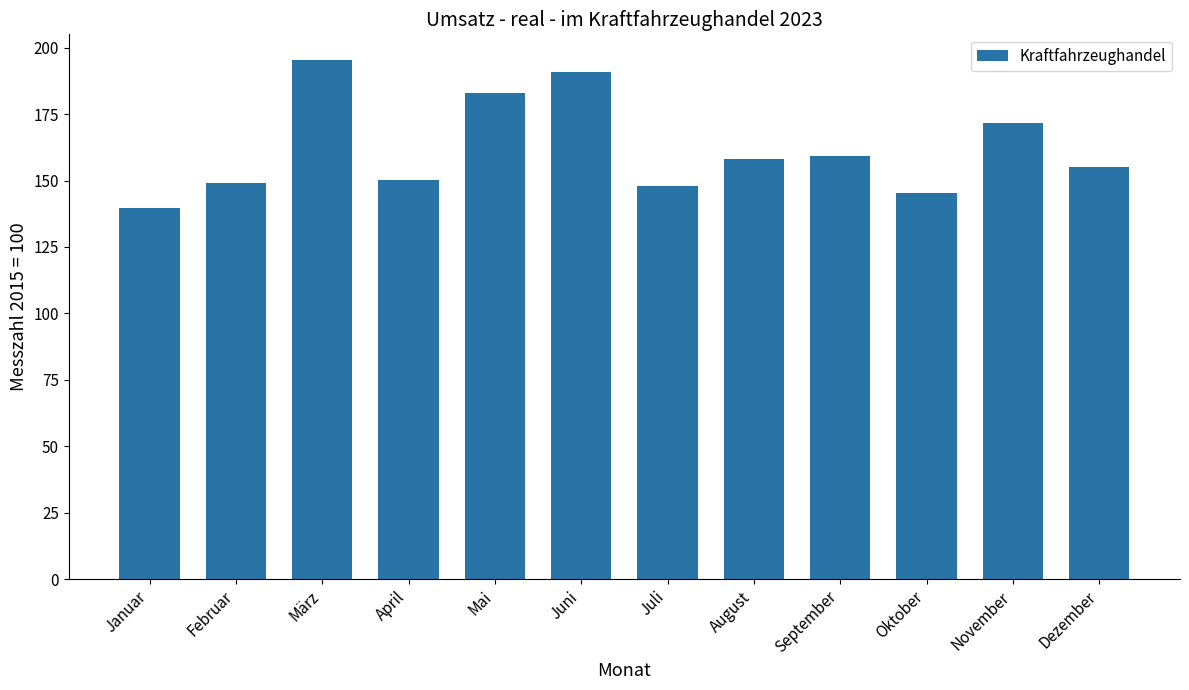

What is the sum of the values at Januar and November?

311.5